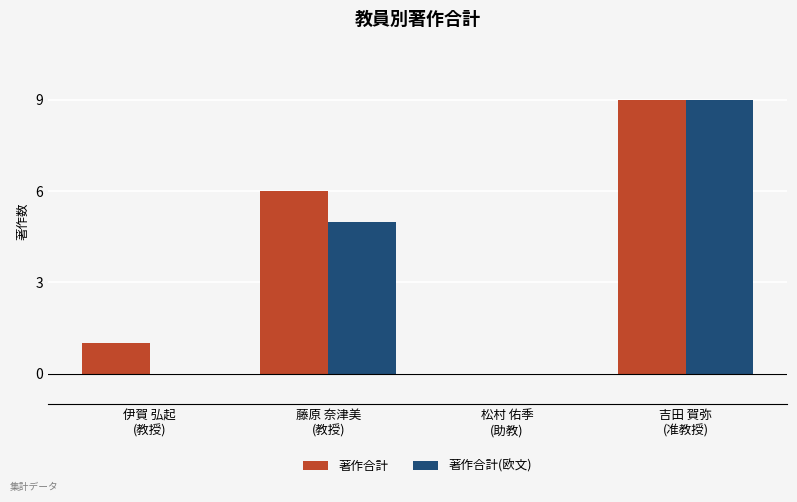

What is the highest value of the 著作合計 series?

9